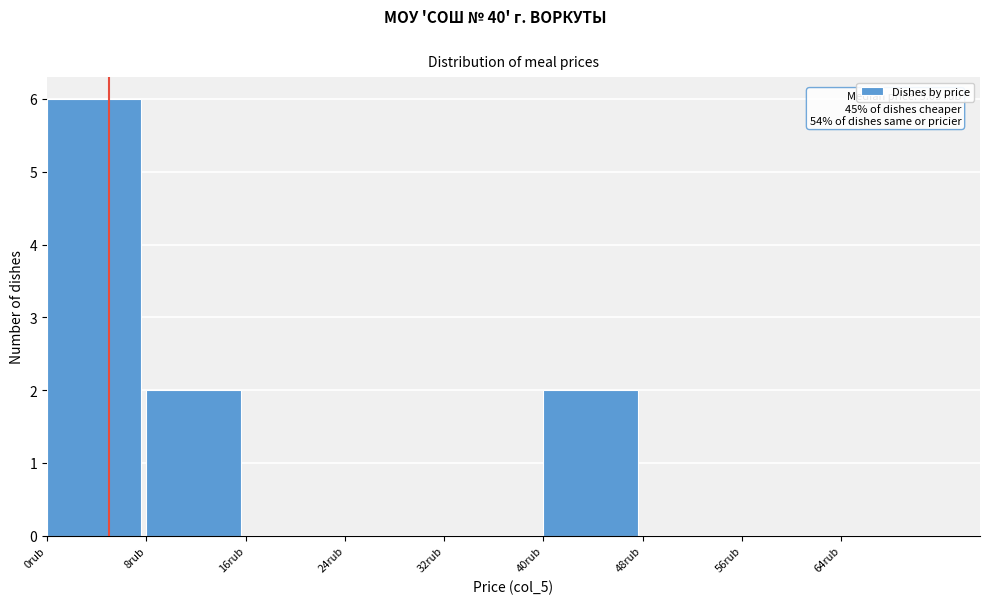

Which range on the x-axis has the tallest bar?

0 to 8